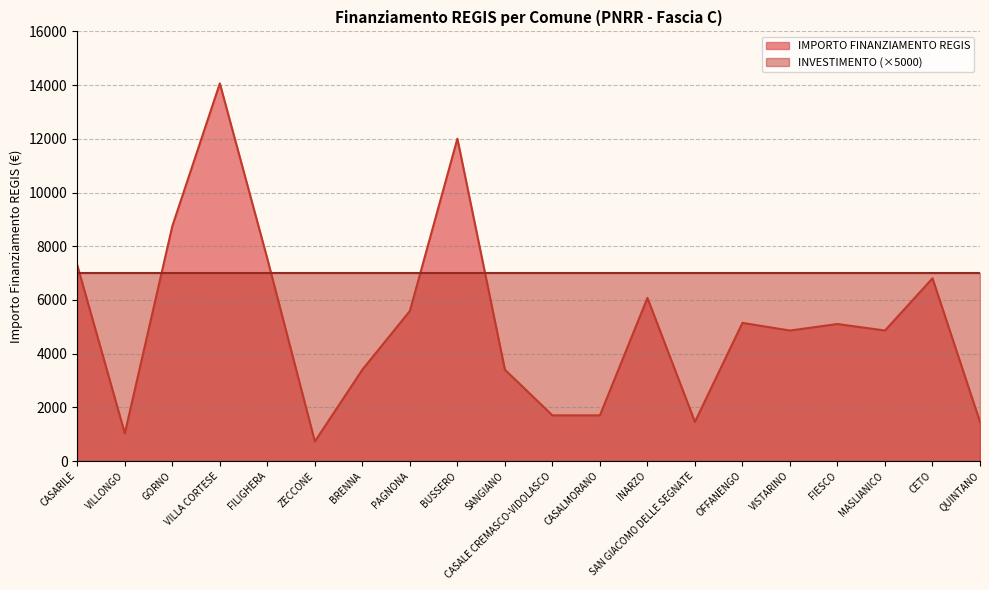

How many interior local valleys (lower than both neighbors) does the data have?

5